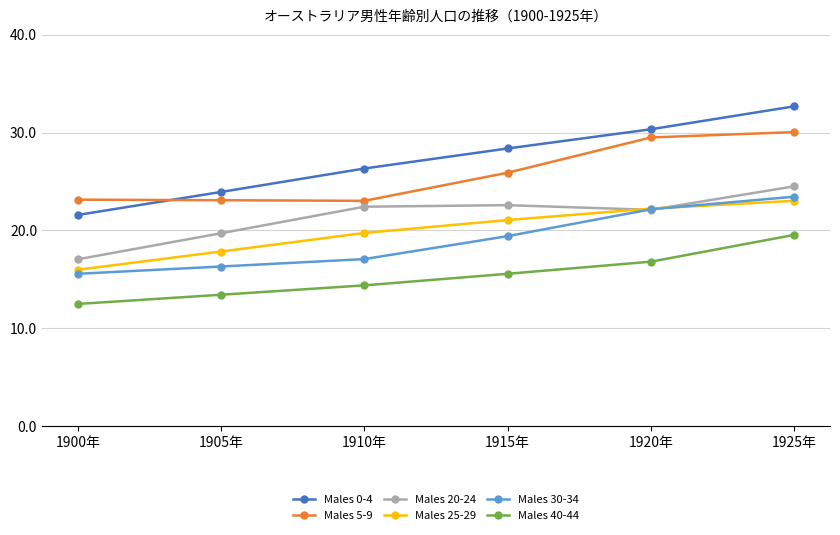

What is the difference between the maximum and minimum values in the Males 25-29 series?

7.0